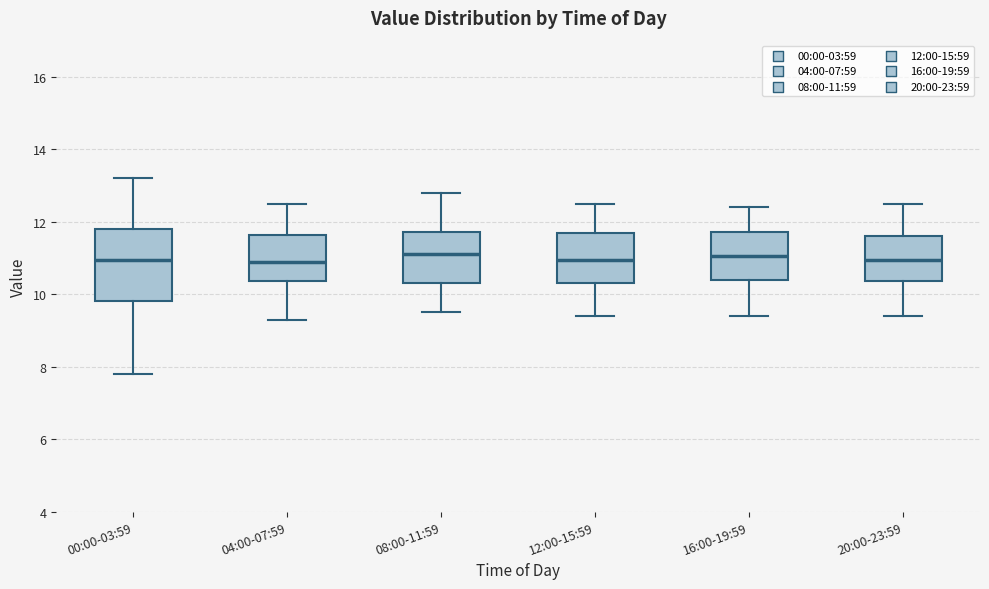

Reading left to right, read every box against the y-axis: the position of its median line, the range the box covers, and the ends of its whiskers. The values are not printed on the chart, so give them approximately, as read against the axis.

00:00-03:59: median 11.0, box 9.8 to 11.8, whiskers 7.8 to 13.2
04:00-07:59: median 11.0, box 10.4 to 11.6, whiskers 9.4 to 12.6
08:00-11:59: median 11.2, box 10.4 to 11.8, whiskers 9.6 to 12.8
12:00-15:59: median 11.0, box 10.4 to 11.8, whiskers 9.4 to 12.6
16:00-19:59: median 11.0, box 10.4 to 11.8, whiskers 9.4 to 12.4
20:00-23:59: median 11.0, box 10.4 to 11.6, whiskers 9.4 to 12.6